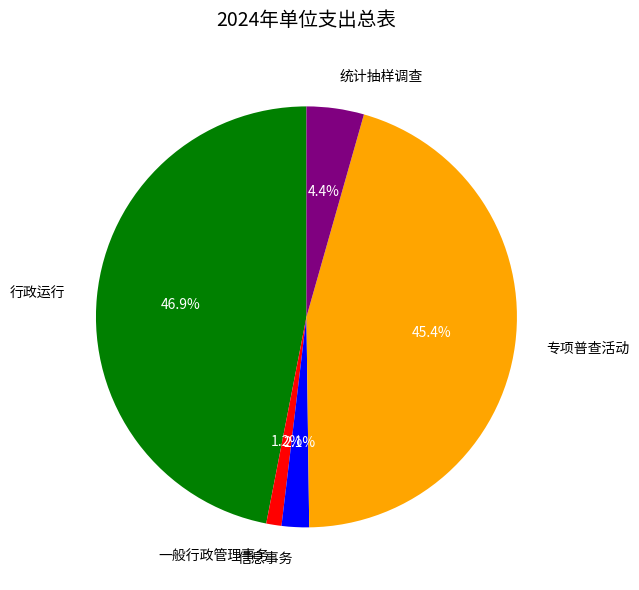

How many slices are in this pie chart?

5